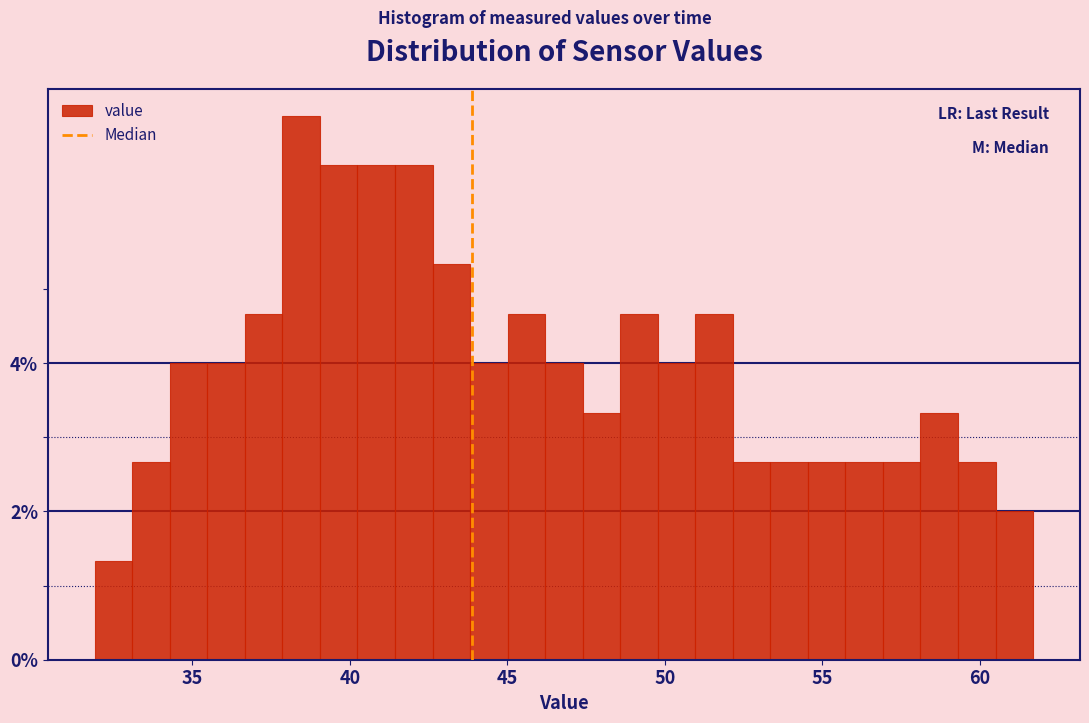

Read against the x-axis, roughly where is the centre of the tallest bar?

38.5